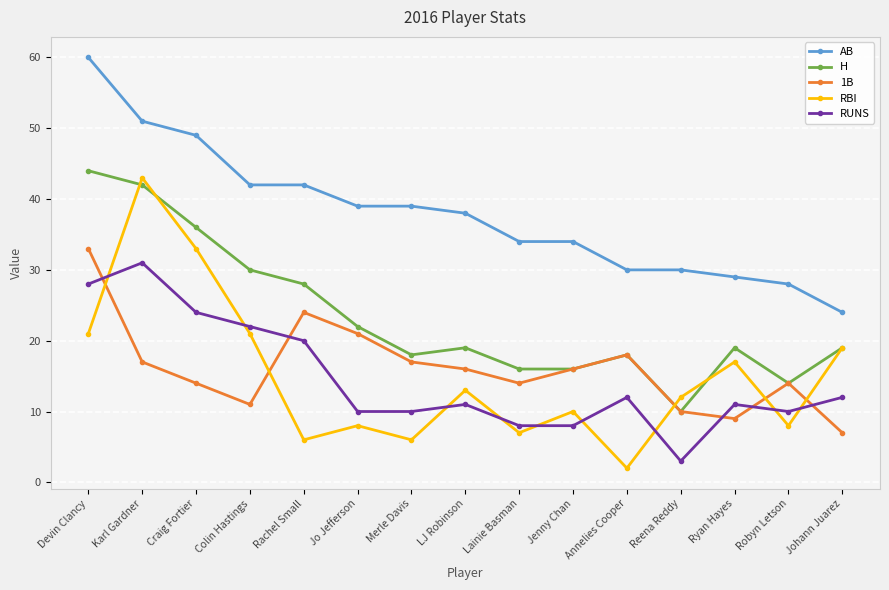

Reading left to right, list all the values displayed in this chart.

AB: 60	51	49	42	42	39	39	38	34	34	30	30	29	28	24
H: 44	42	36	30	28	22	18	19	16	16	18	10	19	14	19
1B: 33	17	14	11	24	21	17	16	14	16	18	10	9	14	7
RBI: 21	43	33	21	6	8	6	13	7	10	2	12	17	8	19
RUNS: 28	31	24	22	20	10	10	11	8	8	12	3	11	10	12